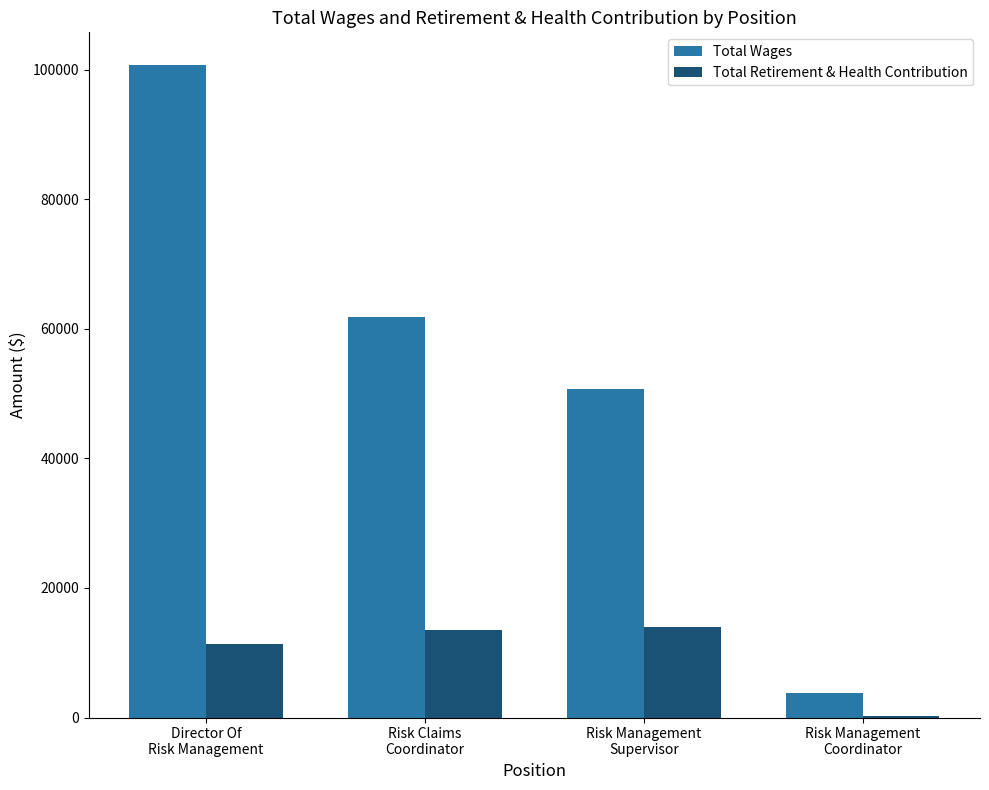

Which category has the highest value in the Total Wages series?

Director Of
Risk Management